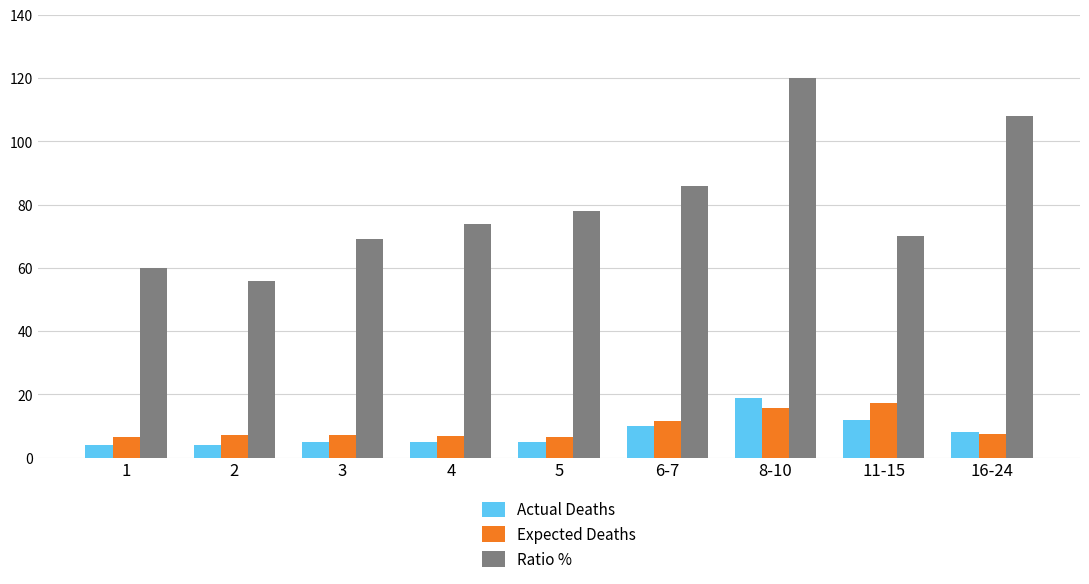

Read the Actual Deaths value at 8-10.

19.0